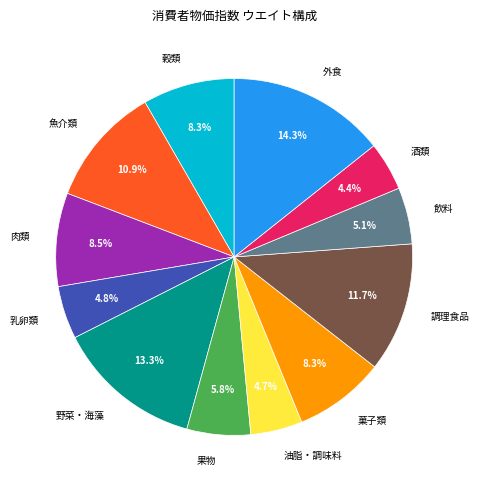

What is the ratio of the value at 調理食品 to the value at 果物?

2.0